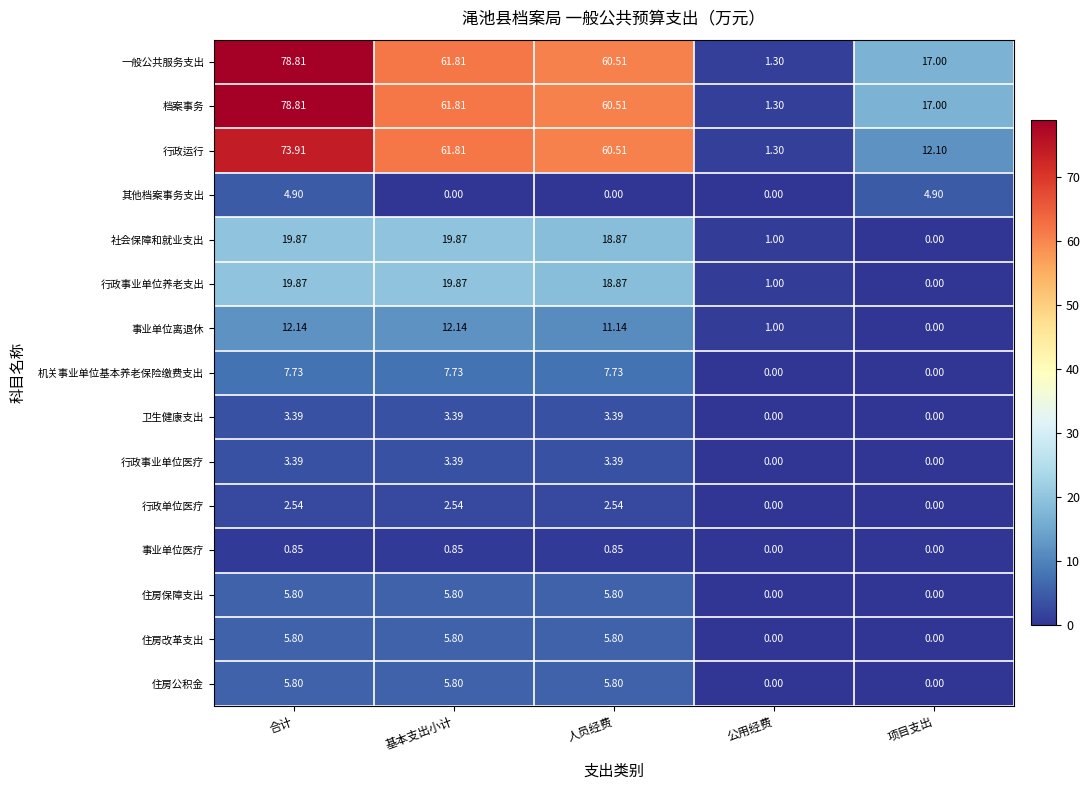

At which category is the sum across all series the highest?

合计